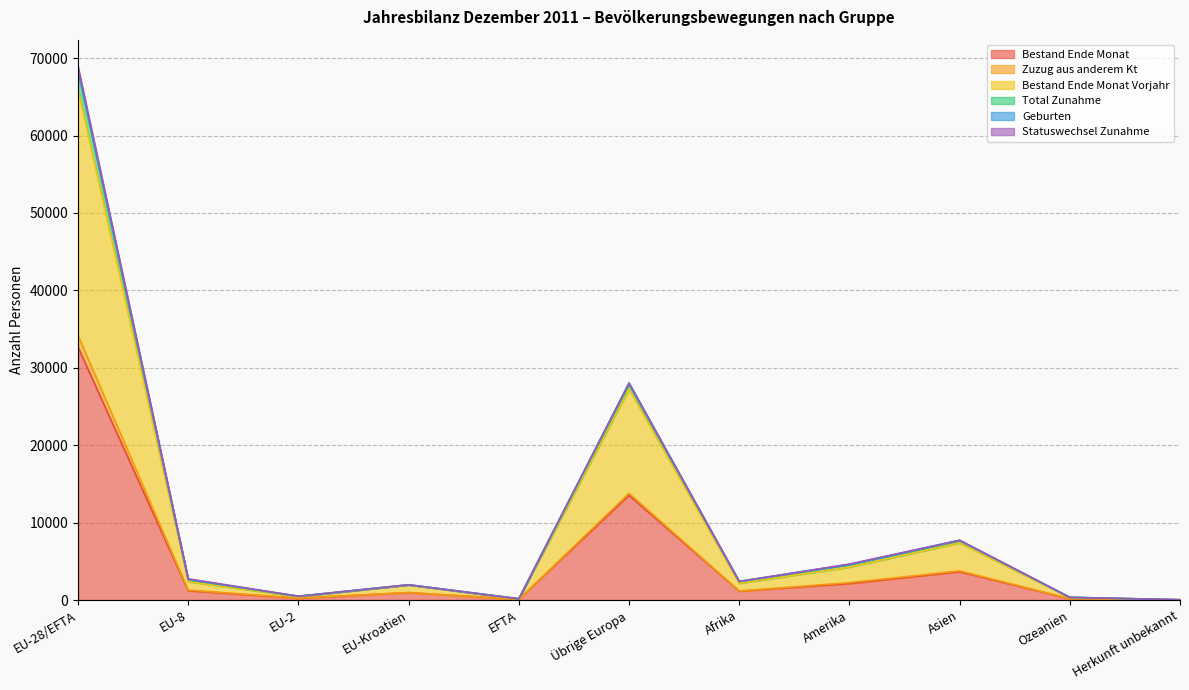

At which label is Bestand Ende Monat closest to 16344?

Übrige Europa